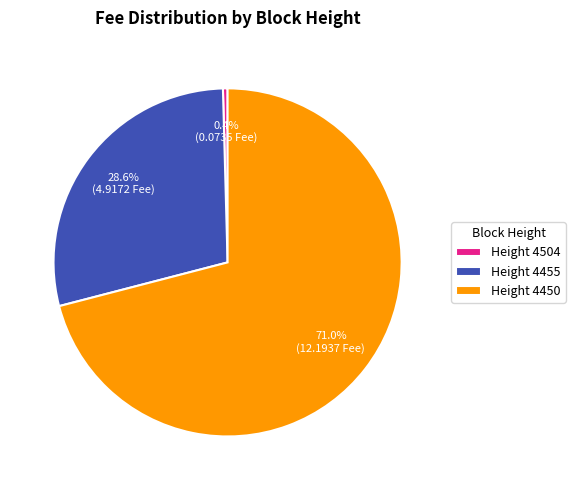

Between Height 4450 and Height 4504, which is larger?

Height 4450